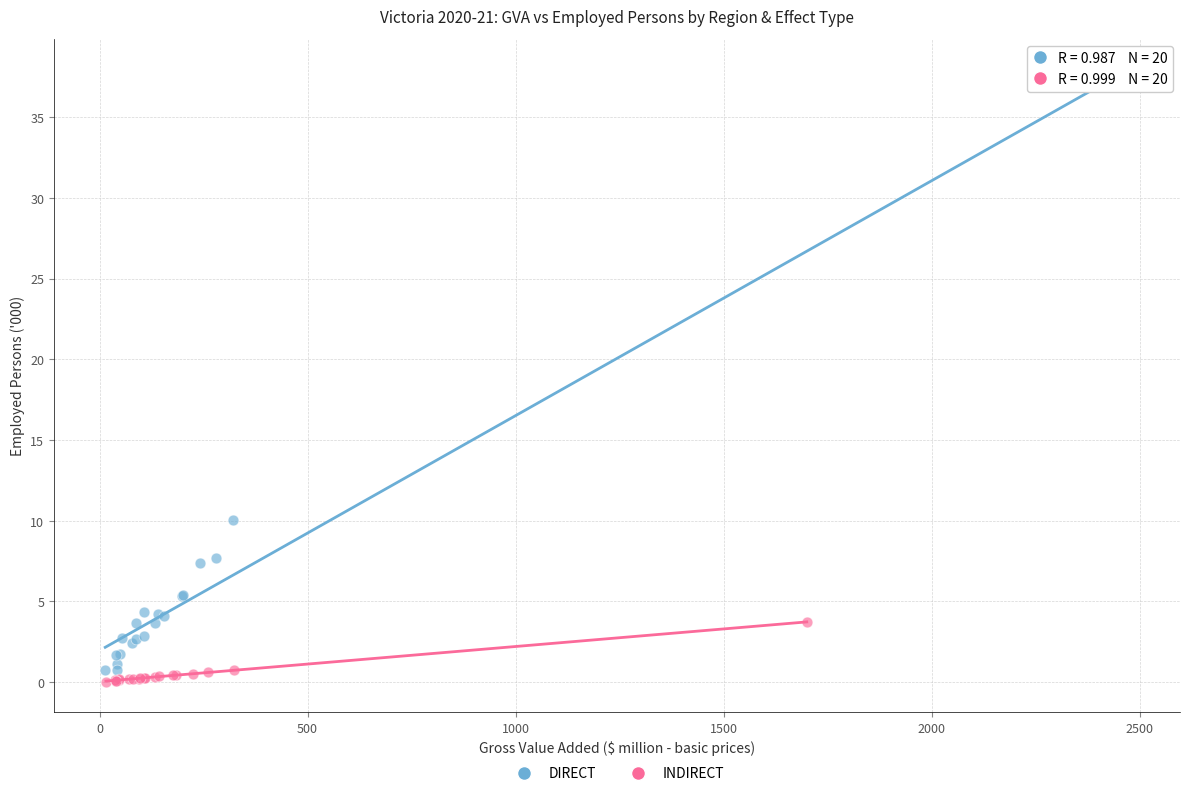

Which series reaches the maximum Y coordinate?

DIRECT